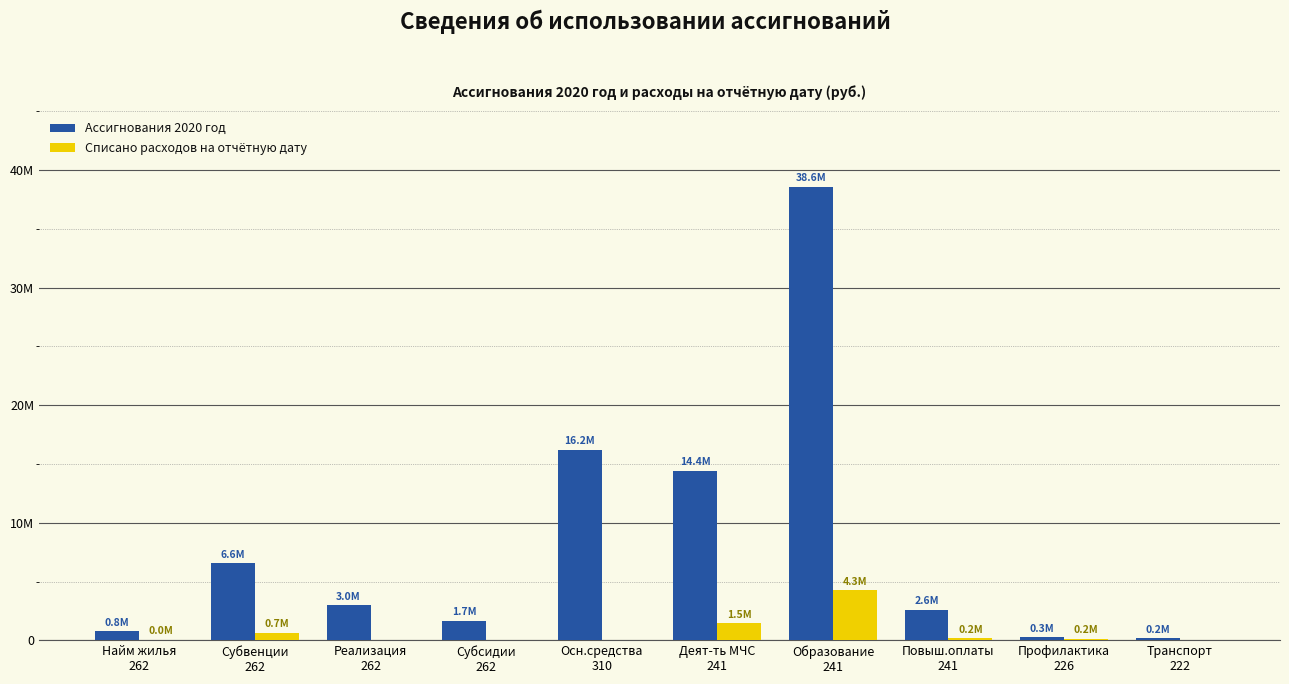

At which label does Ассигнования 2020 год first exceed 3000000?

Субвенции
262